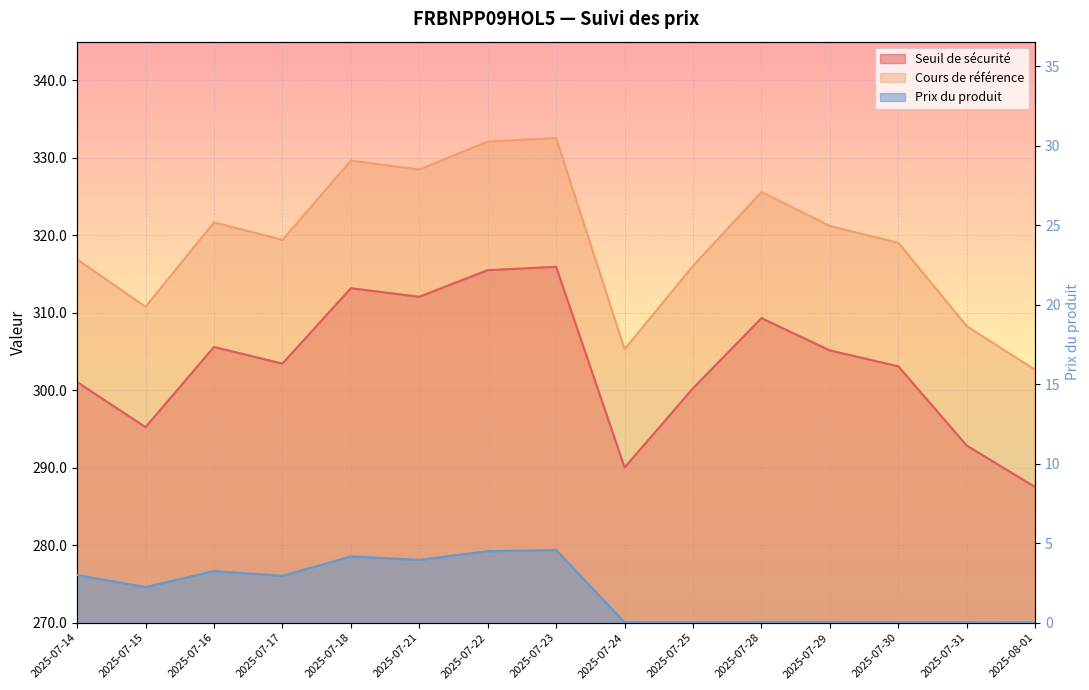

How many interior local valleys does the Cours de référence series have?

4